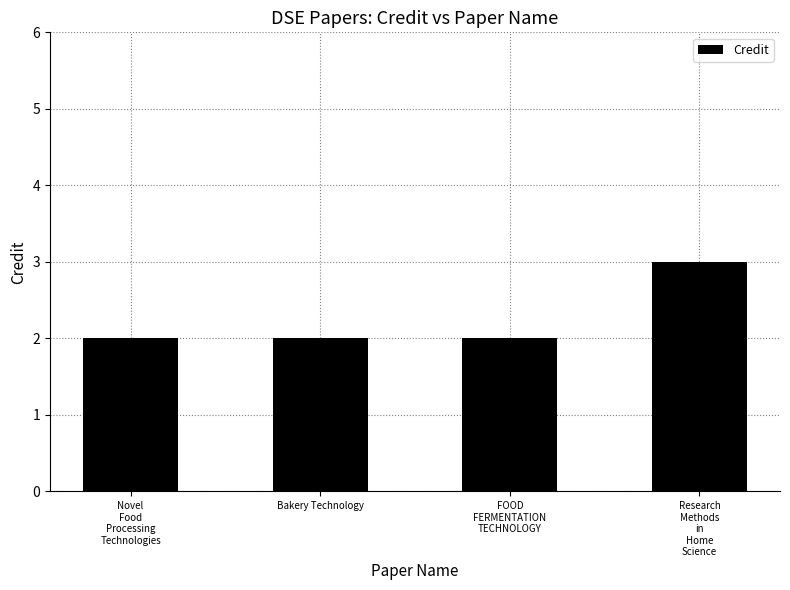

What is the sum of the values at Novel
Food
Processing
Technologies and FOOD
FERMENTATION
TECHNOLOGY?

4